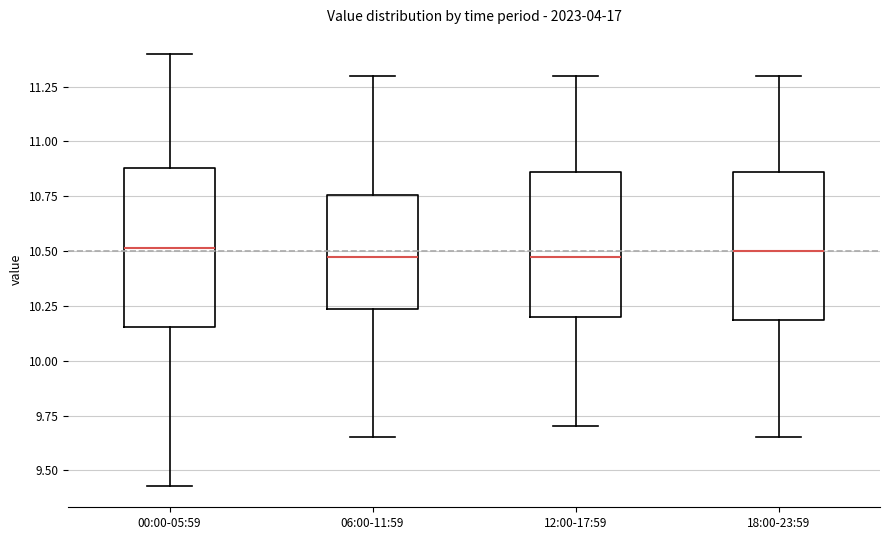

Where does the median line of the box for 00:00-05:59 sit on the y-axis? The values are not printed on the chart, so give them approximately, as read against the axis.

10.50